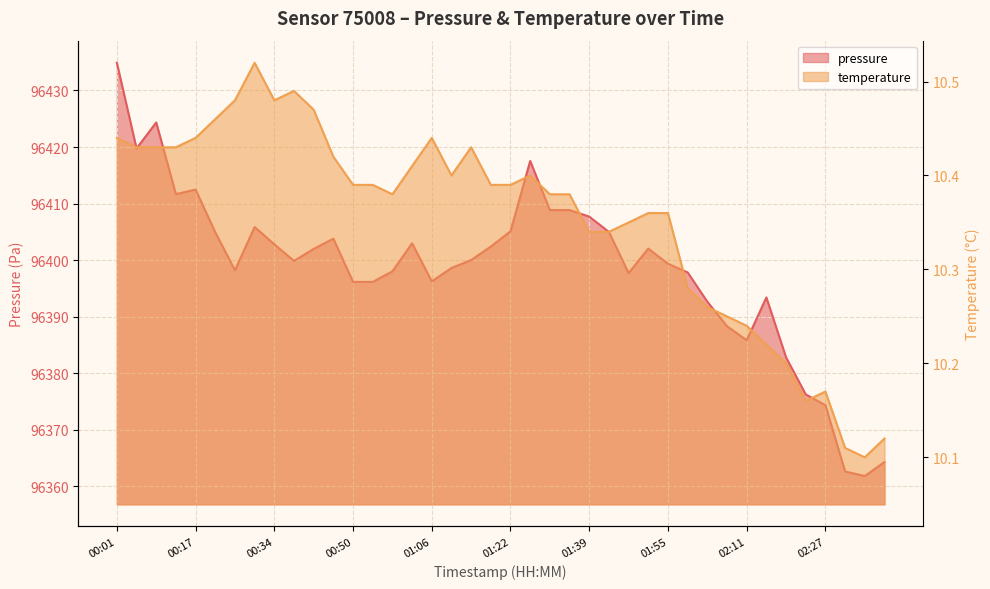

What is the lowest value of the pressure series?

96361.8